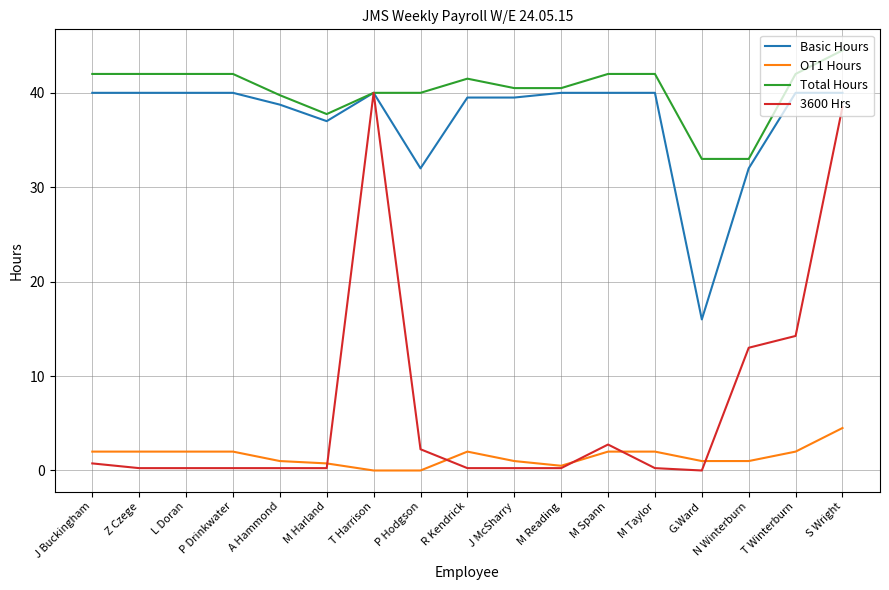

What is the difference between the maximum and minimum values in the Basic Hours series?

24.0